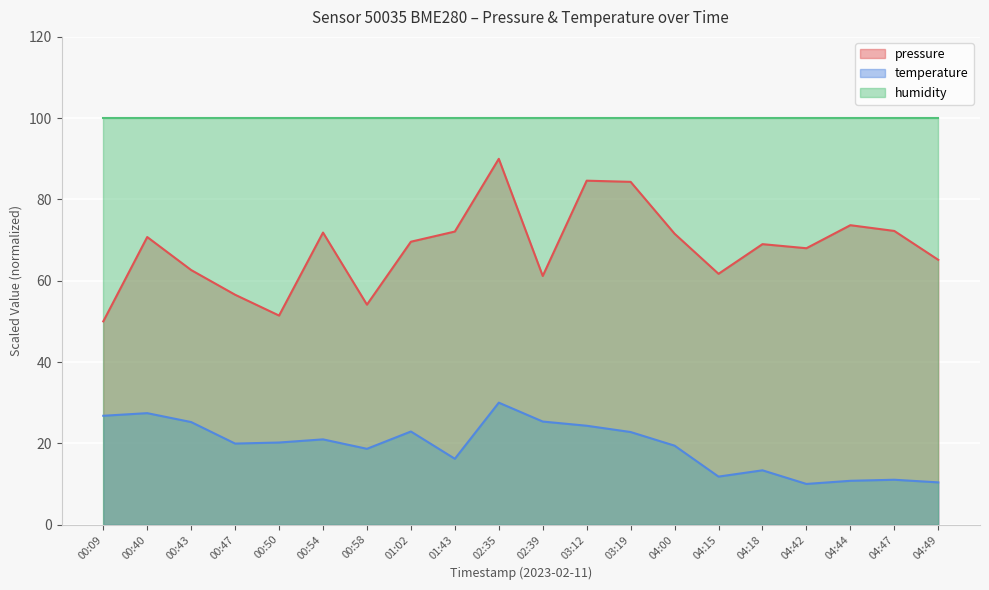

What is the difference between the highest and lowest values at 03:19?

77.2